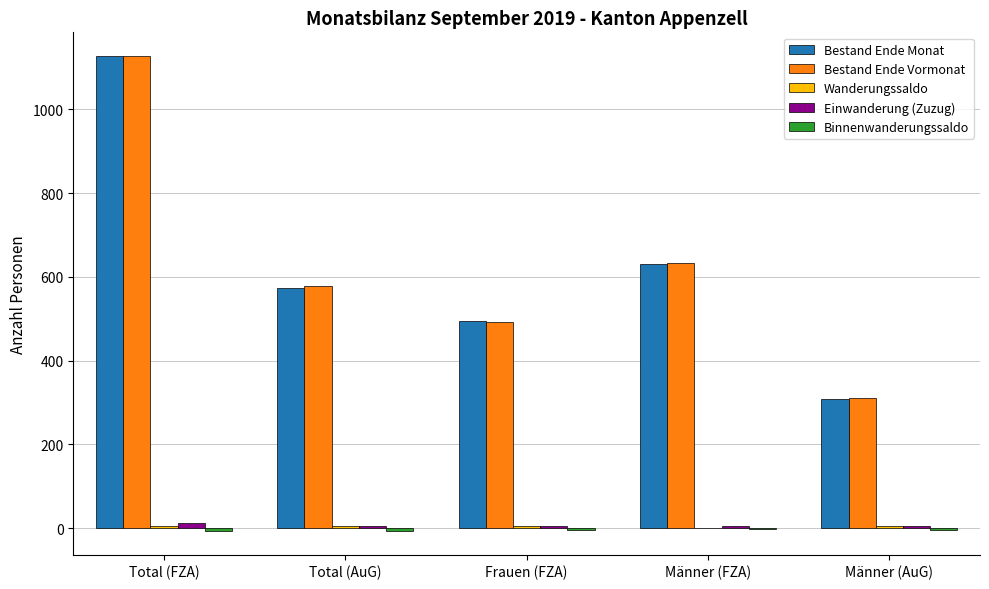

True or false: Bestand Ende Monat has a value of 1740 at Total (FZA).

False